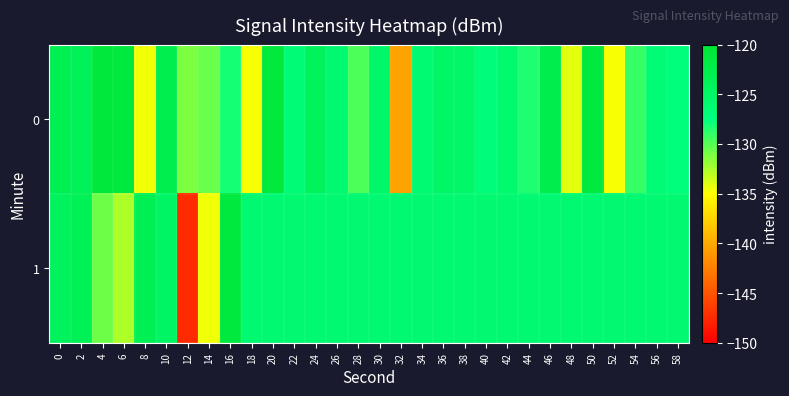

What is the minimum value shown in the chart?

-147.5